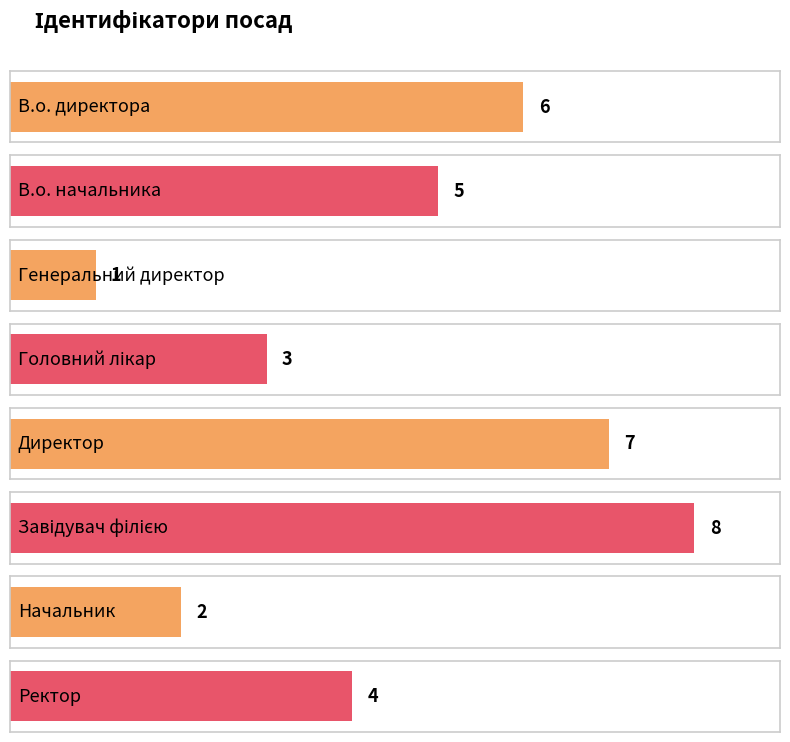

Between В.о. начальника and Генеральний директор, which is larger?

В.о. начальника